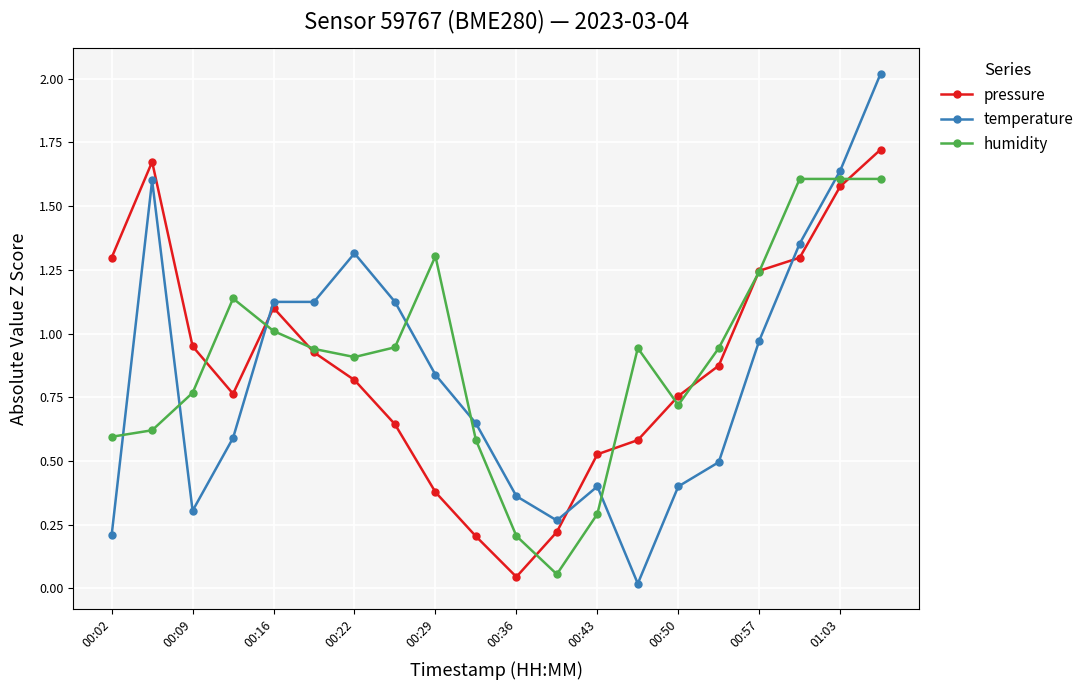

True or false: pressure and humidity cross at least once.

True